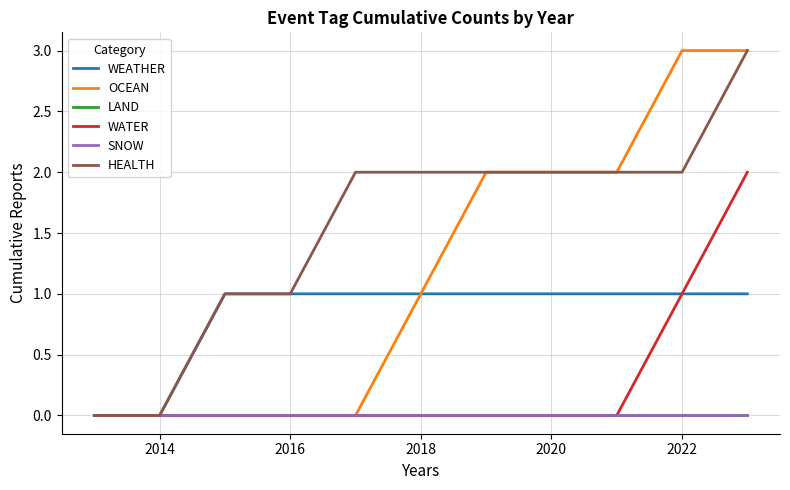

Does the chart display data point markers on the line(s)?

No